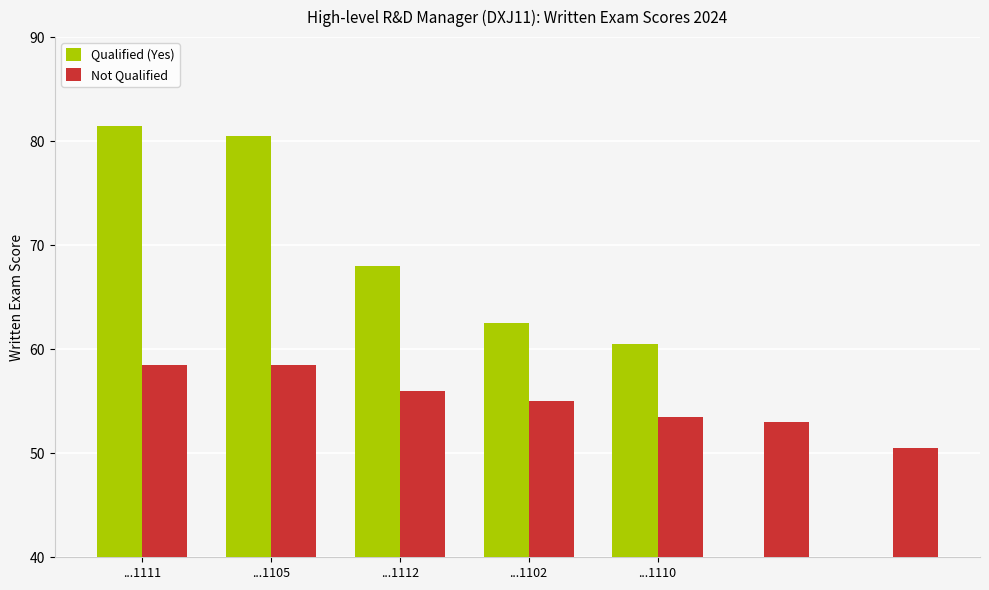

What is the sum of all Qualified (Yes) values?

353.0